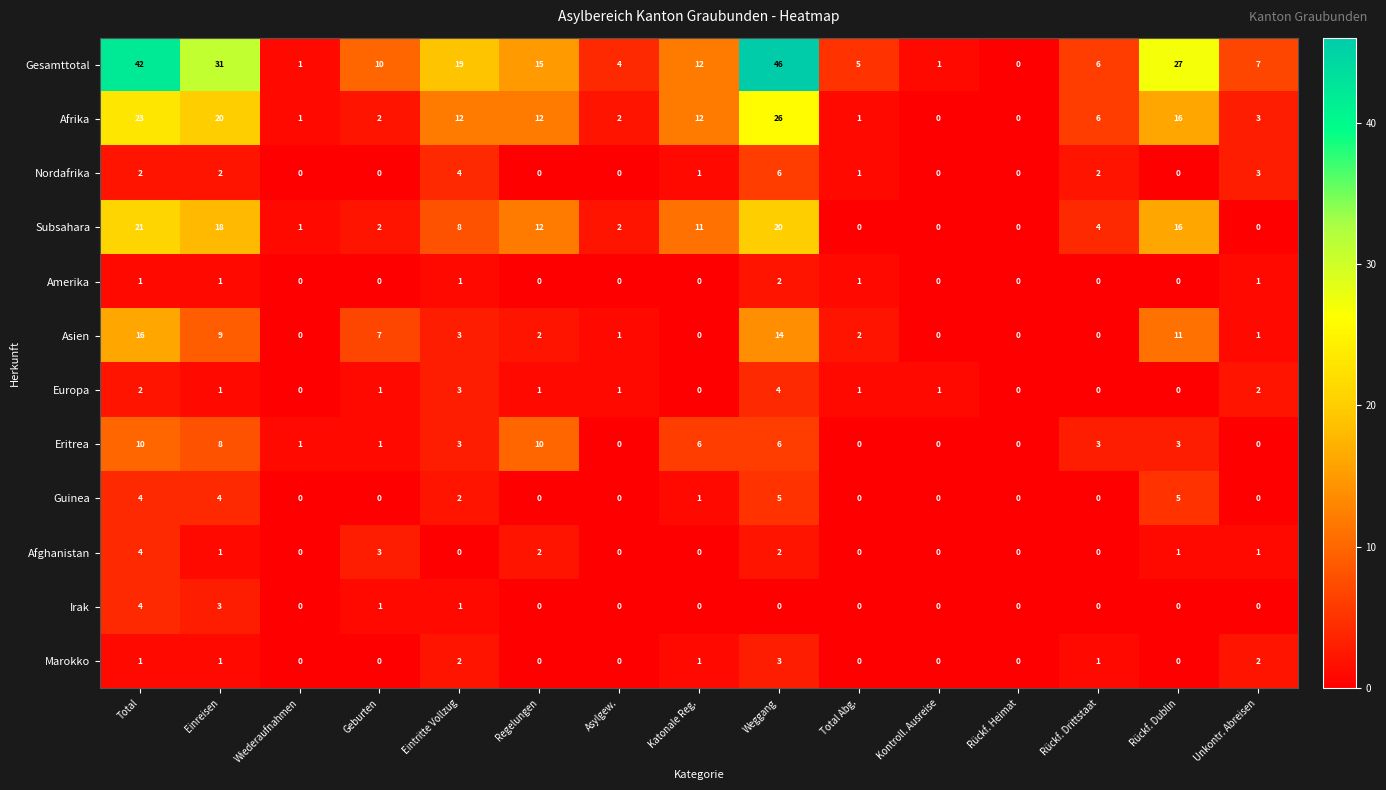

Count the Nordafrika values in the range 0 to 2.

12